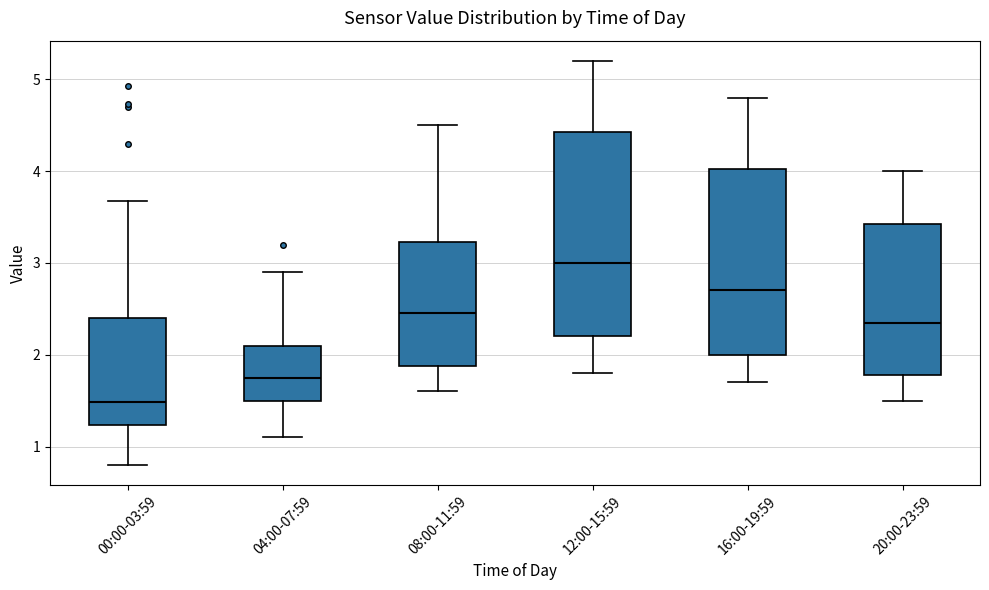

Reading left to right, read every box against the y-axis: the position of its median line, the range the box covers, and the ends of its whiskers. The values are not printed on the chart, so give them approximately, as read against the axis.

00:00-03:59: median 1.5, box 1.2 to 2.4, whiskers 0.8 to 3.7
04:00-07:59: median 1.8, box 1.5 to 2.1, whiskers 1.1 to 2.9
08:00-11:59: median 2.5, box 1.9 to 3.2, whiskers 1.6 to 4.5
12:00-15:59: median 3.0, box 2.2 to 4.4, whiskers 1.8 to 5.2
16:00-19:59: median 2.7, box 2.0 to 4.0, whiskers 1.7 to 4.8
20:00-23:59: median 2.4, box 1.8 to 3.4, whiskers 1.5 to 4.0